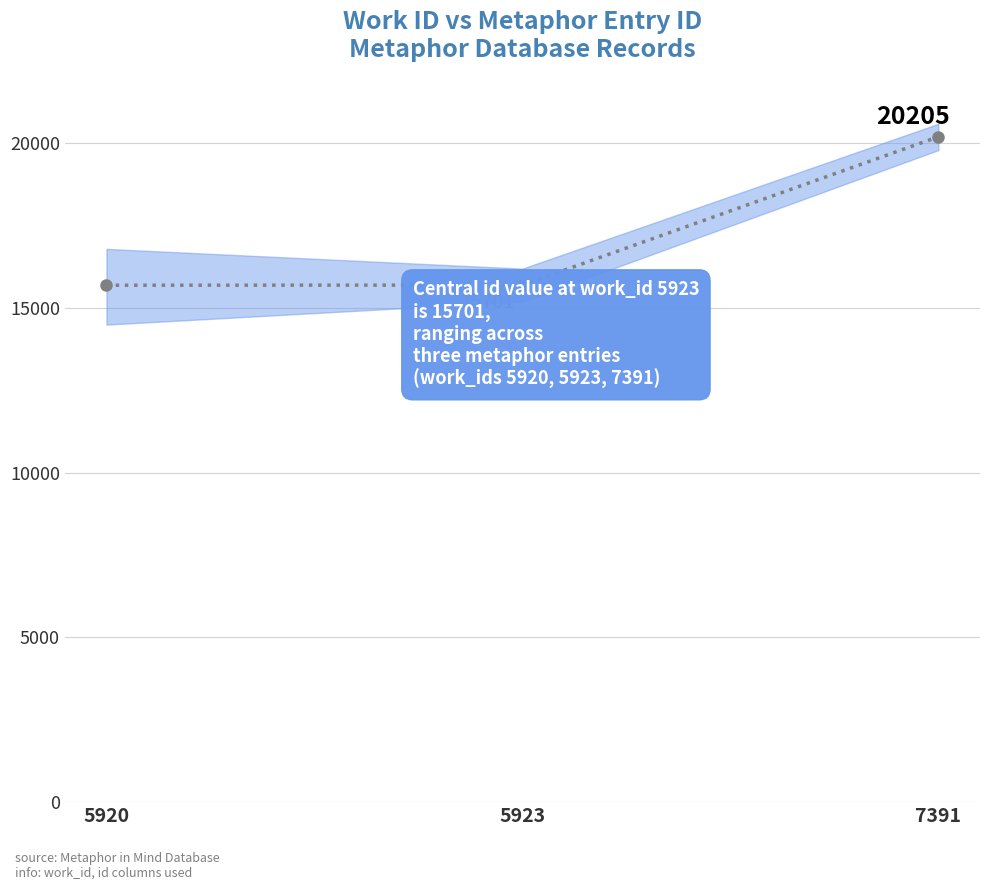

What is the value of the 1st point from the left?

15696